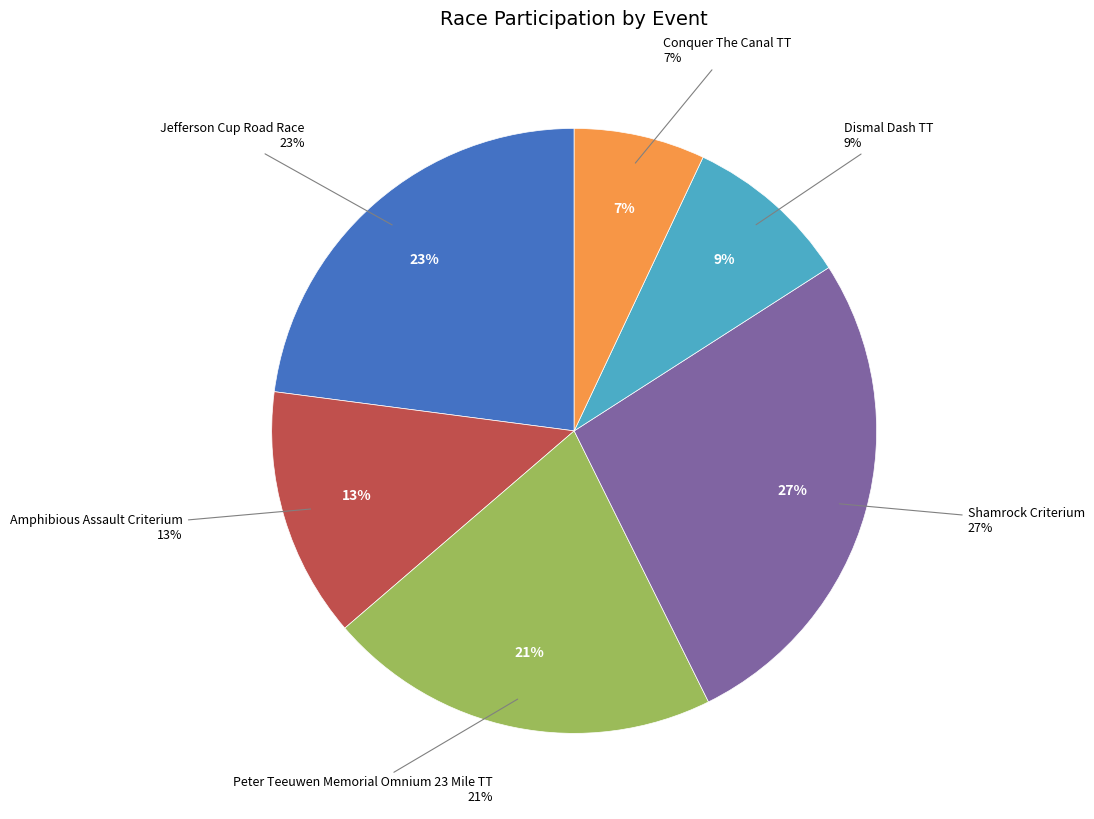

The Dismal Dash TT slice represents 9% of the pie. True or false?

True